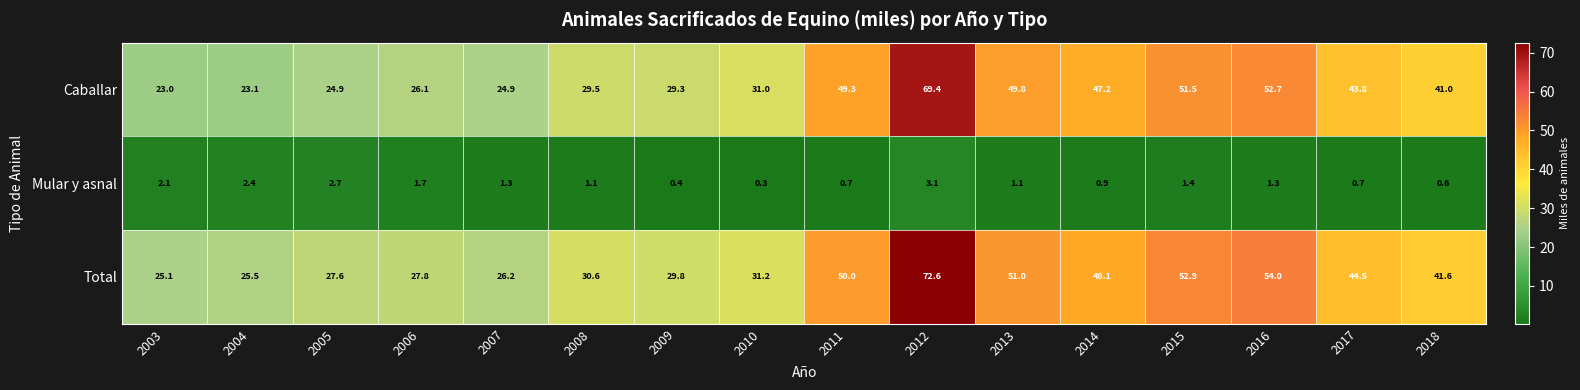

At which category does the chart reach its minimum across all series?

2010